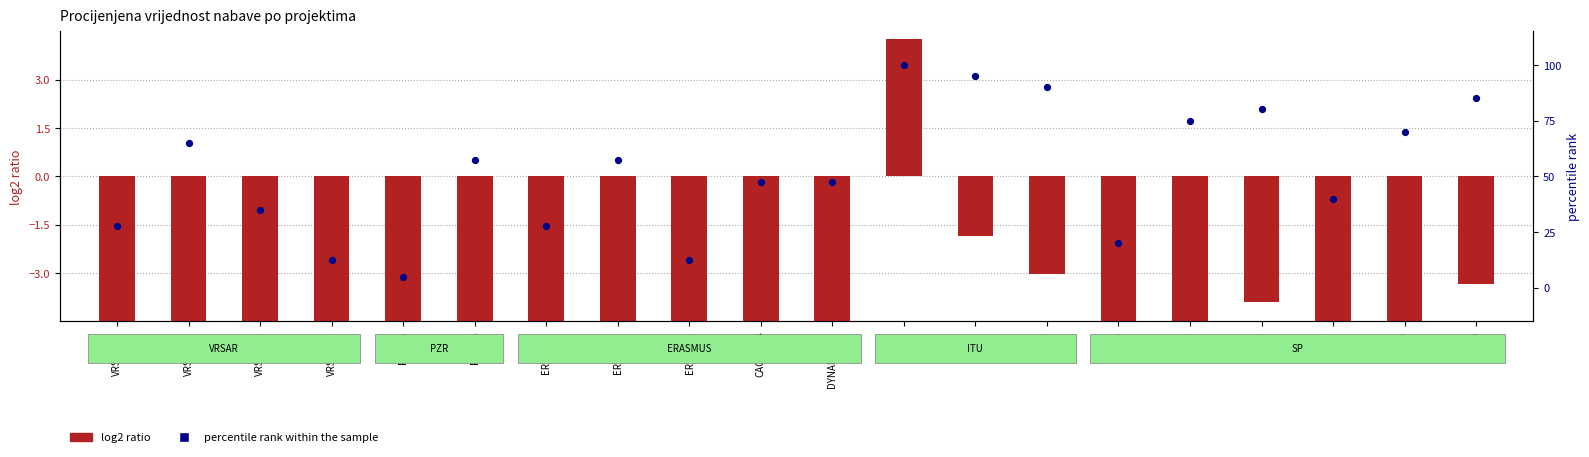

Is the value of percentile rank within the sample at ITU-01 greater than the value of log2 ratio at SP-04?

Yes